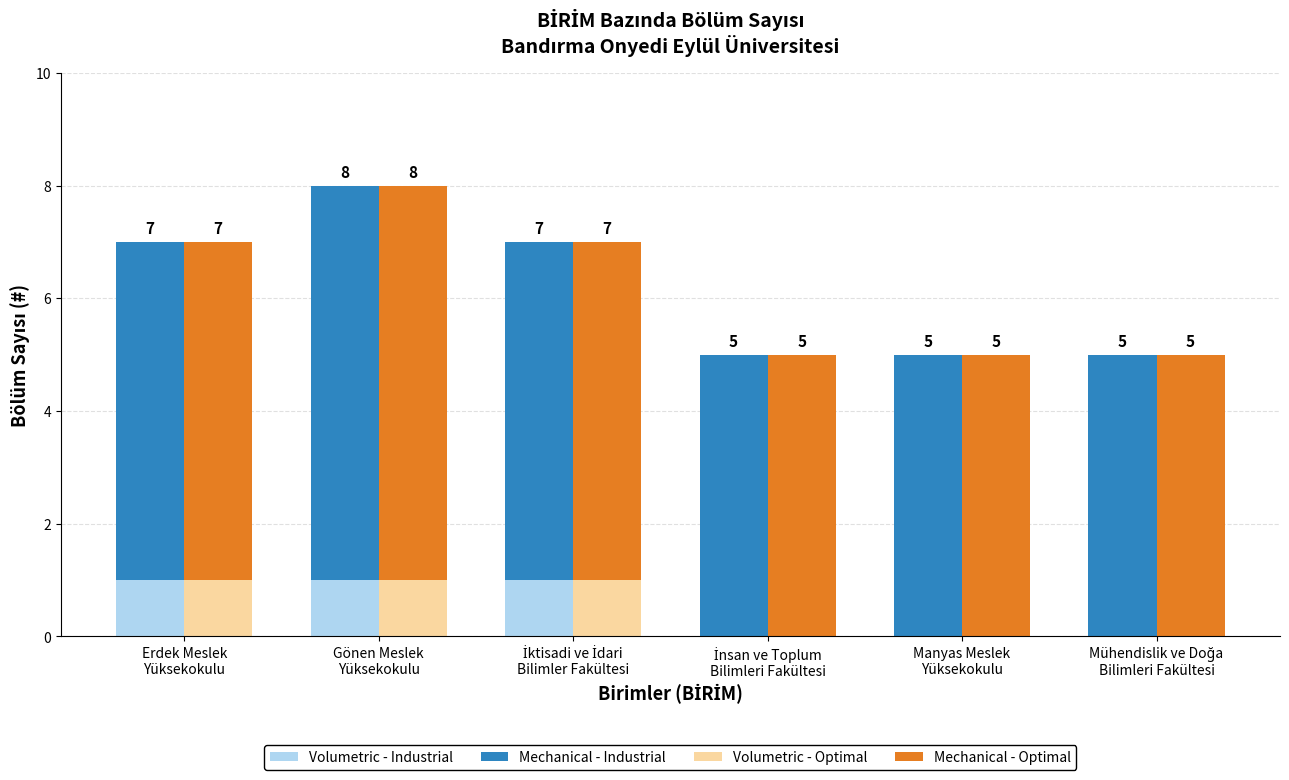

How many Volumetric - Optimal values are between 0 and 1?

6